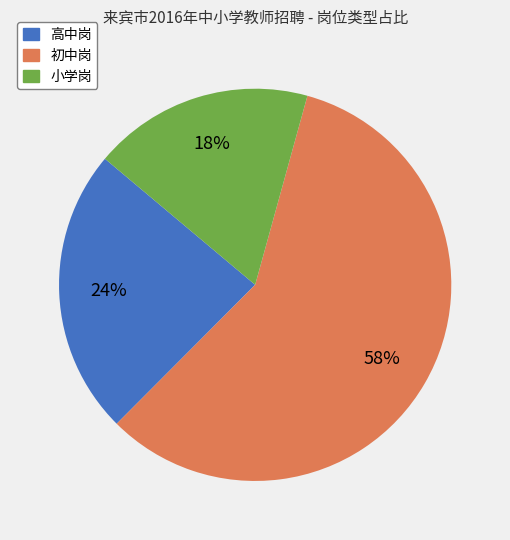

Approximately how many times larger is the value at 初中岗 compared to 小学岗?

3.2